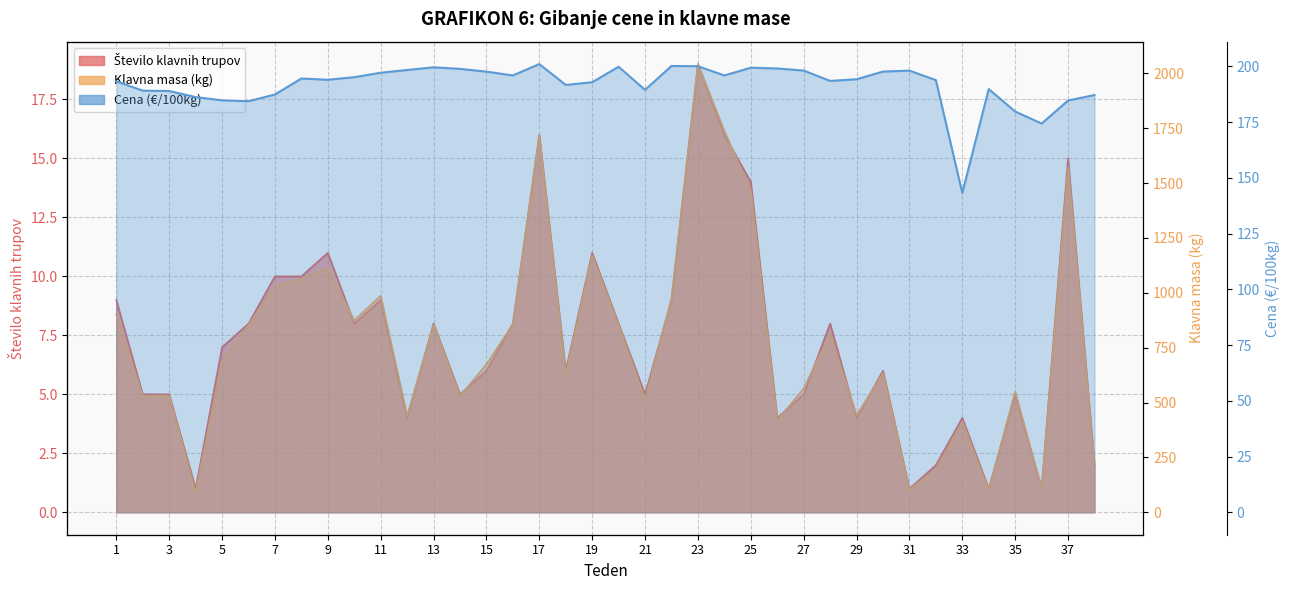

How many categories are shown in the chart?

38